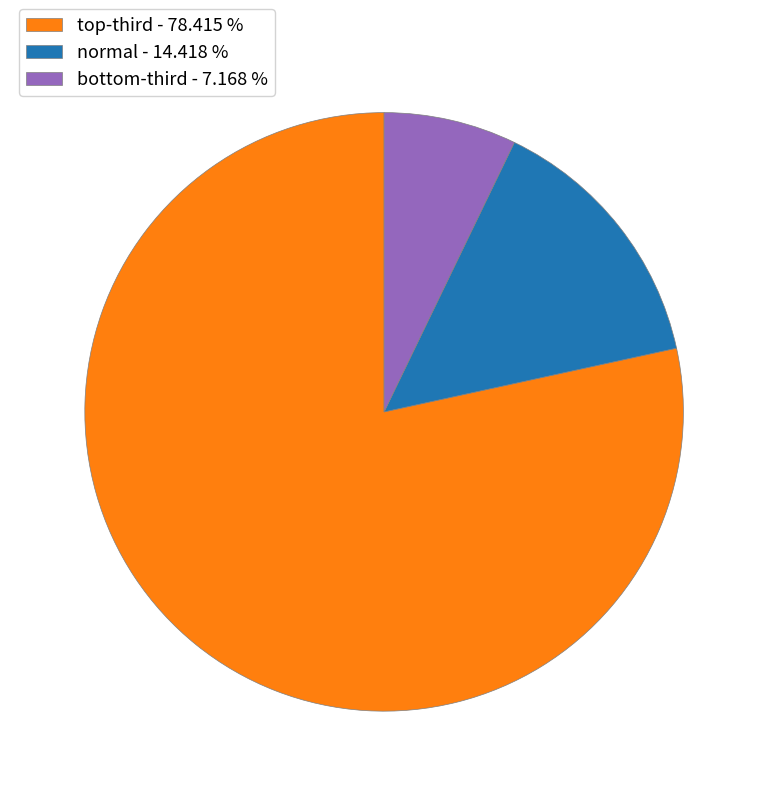

Rank the categories by value from highest to lowest.

top-third - 78.415 %, normal - 14.418 %, bottom-third - 7.168 %